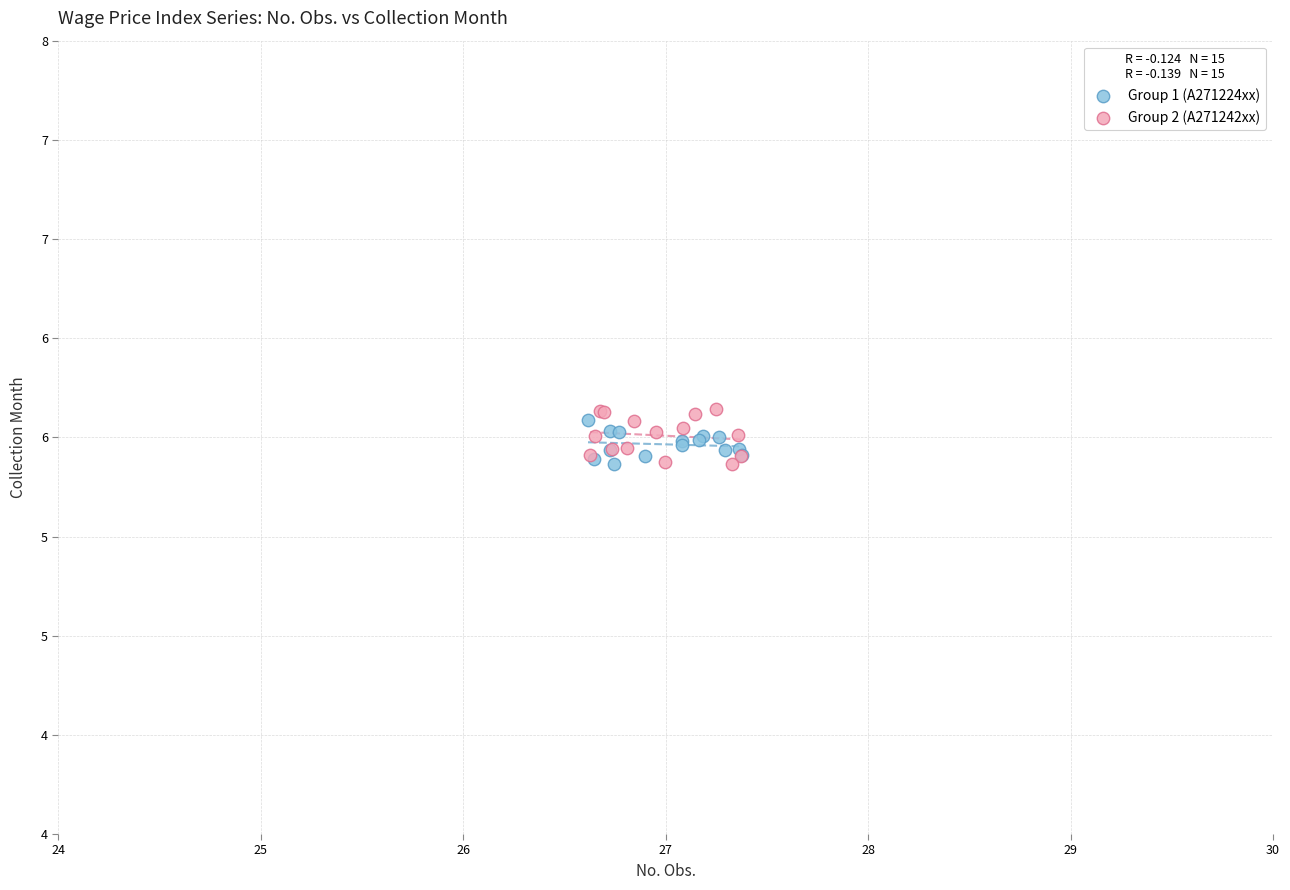

Which series reaches the maximum Y coordinate?

Group 2 (A271242xx)